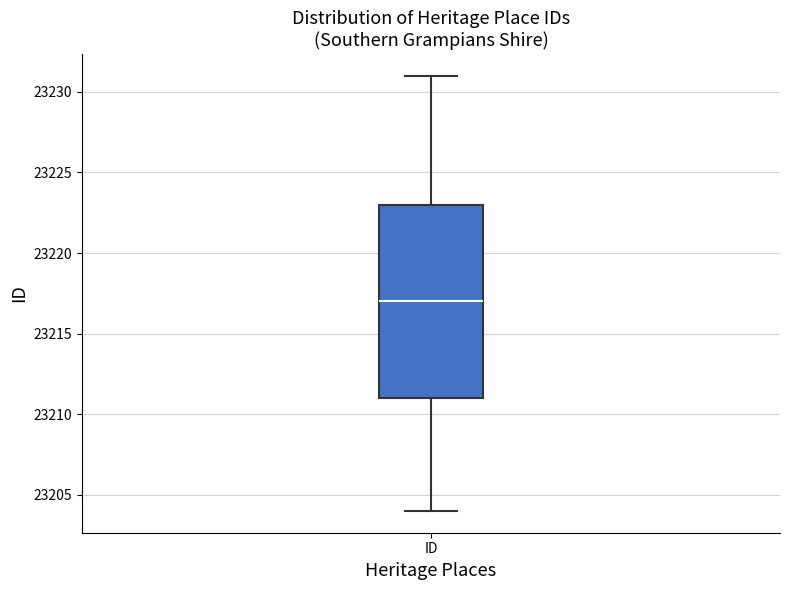

Read this box plot against the y-axis: the position of the median line, the range covered by the box, and the ends of both whiskers. The values are not printed on the chart, so give them approximately, as read against the axis.

median 23217, box 23211 to 23223, whiskers 23204 to 23231